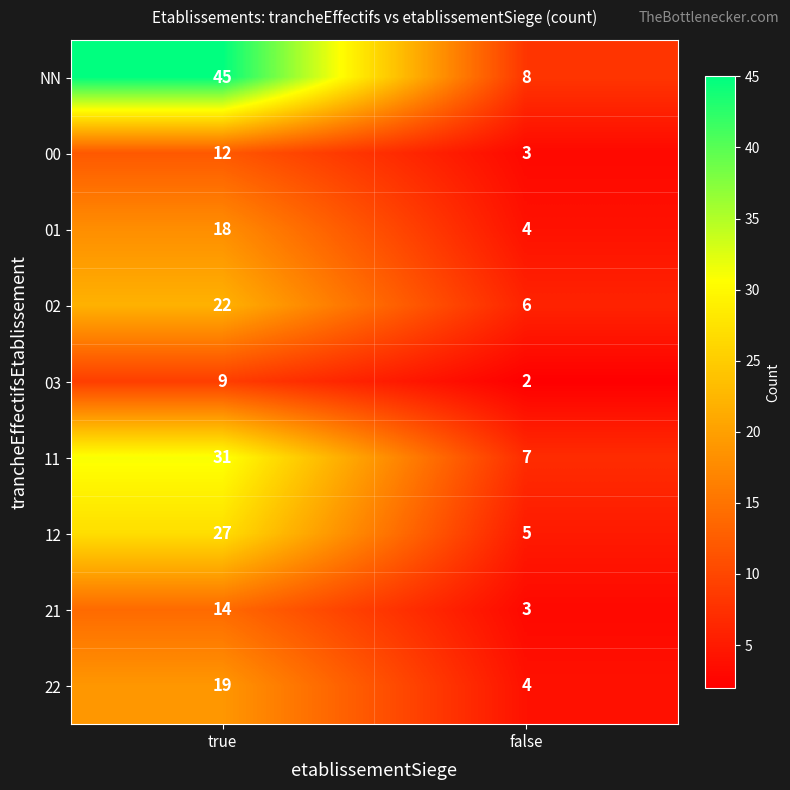

What is the maximum value shown in the chart?

45